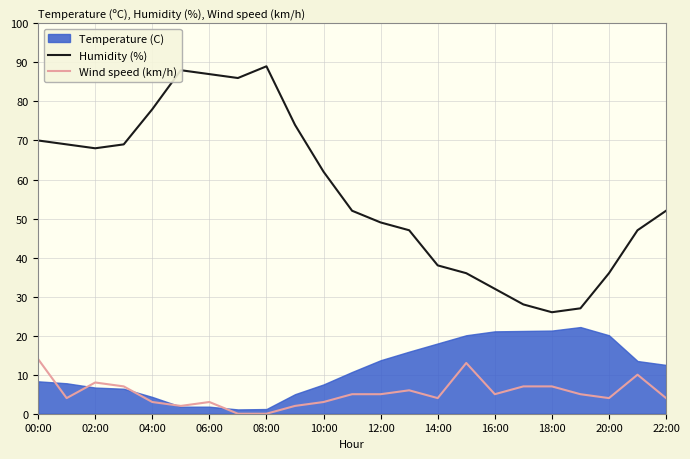

What is the lowest value of the Humidity (%) series?

26